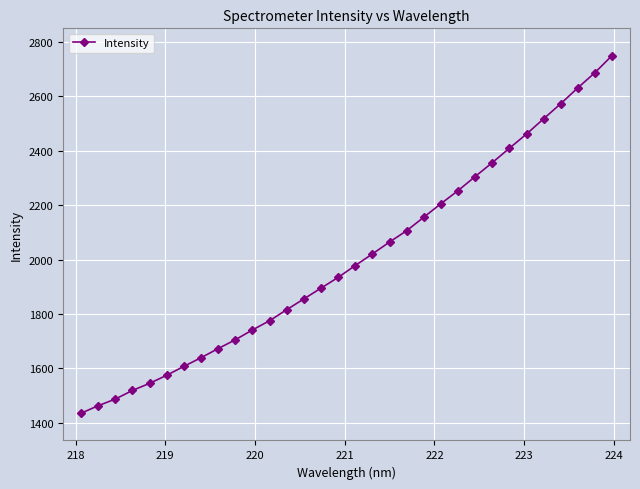

Does the chart display data point markers on the line(s)?

Yes